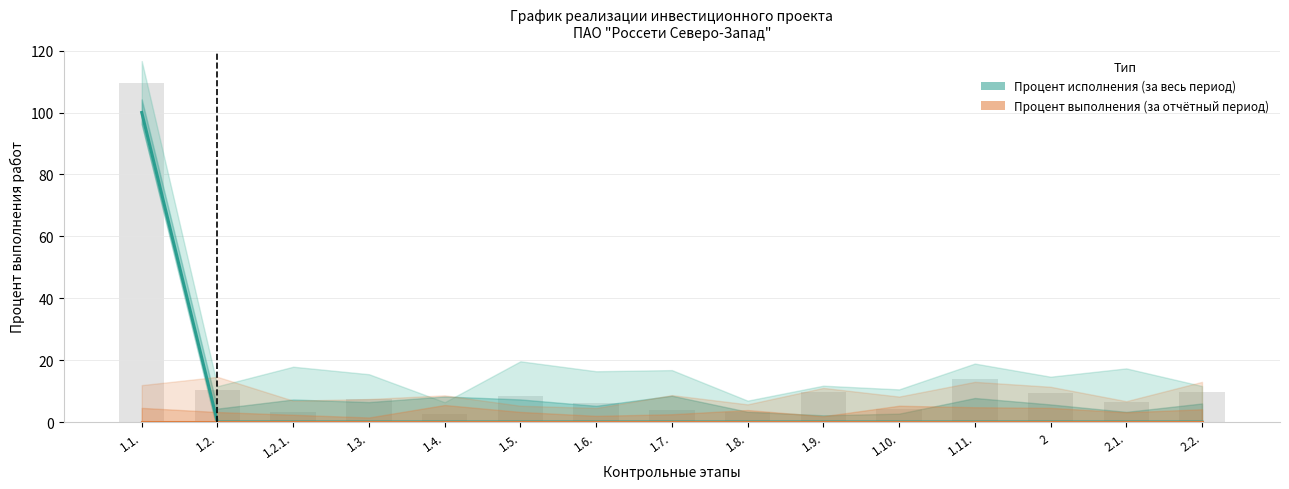

At which label does Процент выполнения (за отчётный период) reach its minimum?

1.1.